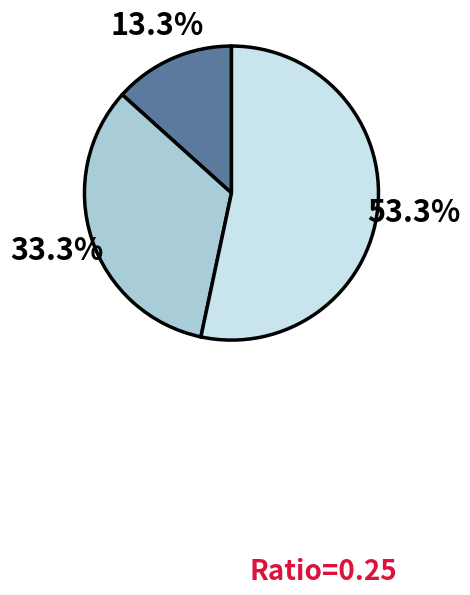

To the nearest percent, what is the difference between the largest and smallest slice percentages?

40%